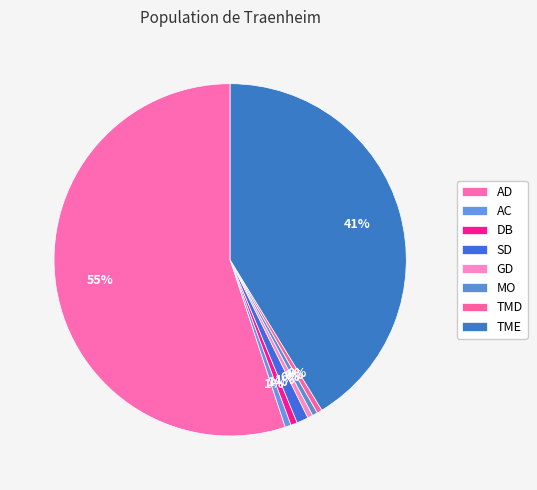

Does TME represent more than half of the total?

No